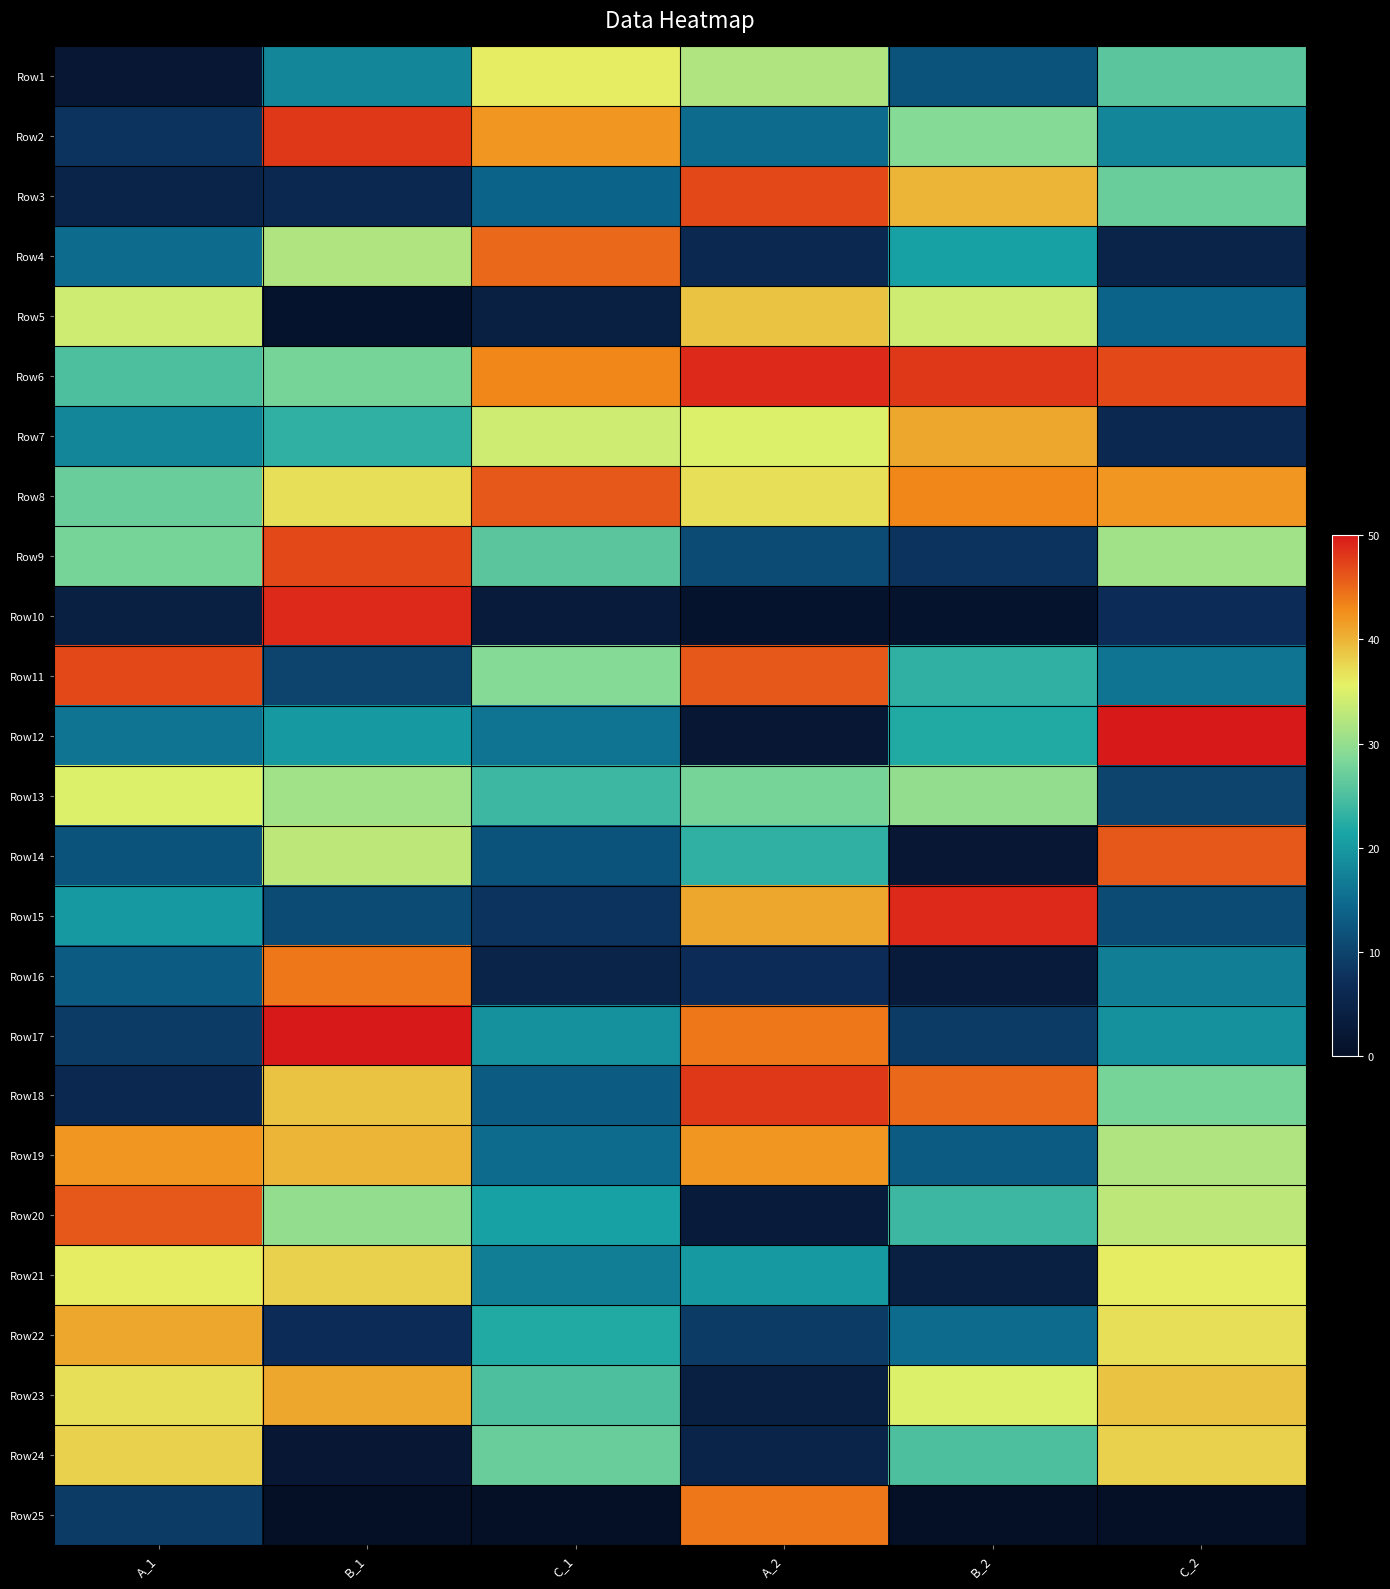

Reading left to right, what are all the values shown in this chart?

Row1: A_1=2	B_1=18	C_1=36	A_2=32	B_2=12	C_2=26
Row2: A_1=8	B_1=48	C_1=42	A_2=15	B_2=29	C_2=18
Row3: A_1=5	B_1=6	C_1=14	A_2=47	B_2=40	C_2=27
Row4: A_1=15	B_1=32	C_1=45	A_2=6	B_2=21	C_2=5
Row5: A_1=34	B_1=1	C_1=4	A_2=39	B_2=34	C_2=14
Row6: A_1=25	B_1=28	C_1=43	A_2=49	B_2=48	C_2=47
Row7: A_1=18	B_1=23	C_1=34	A_2=35	B_2=41	C_2=6
Row8: A_1=27	B_1=37	C_1=46	A_2=37	B_2=43	C_2=42
Row9: A_1=28	B_1=47	C_1=26	A_2=11	B_2=8	C_2=31
Row10: A_1=4	B_1=49	C_1=3	A_2=1	B_2=1	C_2=7
Row11: A_1=47	B_1=10	C_1=29	A_2=46	B_2=23	C_2=16
Row12: A_1=16	B_1=20	C_1=16	A_2=2	B_2=22	C_2=50
Row13: A_1=35	B_1=31	C_1=24	A_2=28	B_2=30	C_2=10
Row14: A_1=12	B_1=33	C_1=12	A_2=23	B_2=2	C_2=46
Row15: A_1=20	B_1=11	C_1=8	A_2=41	B_2=49	C_2=11
Row16: A_1=13	B_1=44	C_1=5	A_2=7	B_2=3	C_2=17
Row17: A_1=9	B_1=50	C_1=19	A_2=44	B_2=9	C_2=19
Row18: A_1=6	B_1=39	C_1=13	A_2=48	B_2=45	C_2=28
Row19: A_1=42	B_1=40	C_1=15	A_2=42	B_2=13	C_2=32
Row20: A_1=46	B_1=30	C_1=21	A_2=3	B_2=24	C_2=33
Row21: A_1=36	B_1=38	C_1=17	A_2=20	B_2=4	C_2=36
Row22: A_1=41	B_1=7	C_1=22	A_2=9	B_2=15	C_2=37
Row23: A_1=37	B_1=41	C_1=25	A_2=4	B_2=35	C_2=39
Row24: A_1=38	B_1=2	C_1=27	A_2=5	B_2=25	C_2=38
Row25: A_1=9	B_1=0	C_1=0	A_2=44	B_2=0	C_2=0